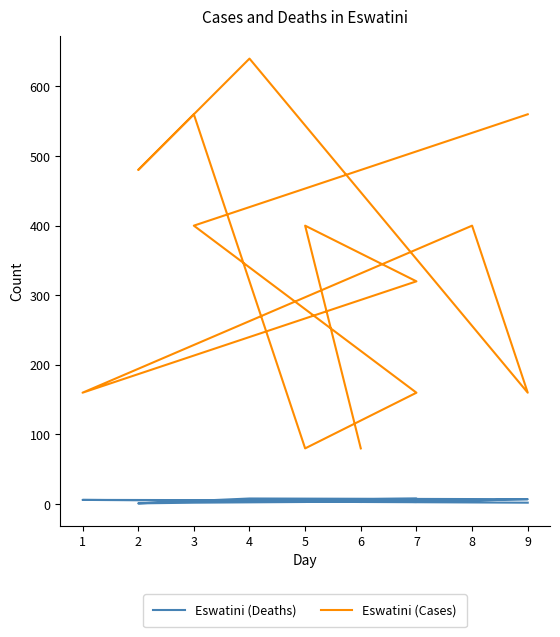

What is the highest value of the Eswatini (Cases) series?

640